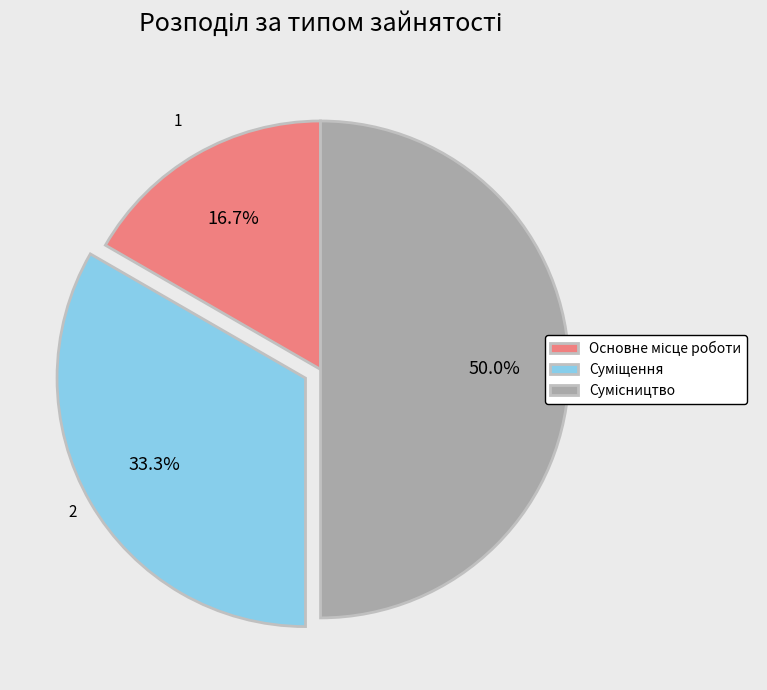

To the nearest percent, what percentage of the pie is Суміщення?

33%